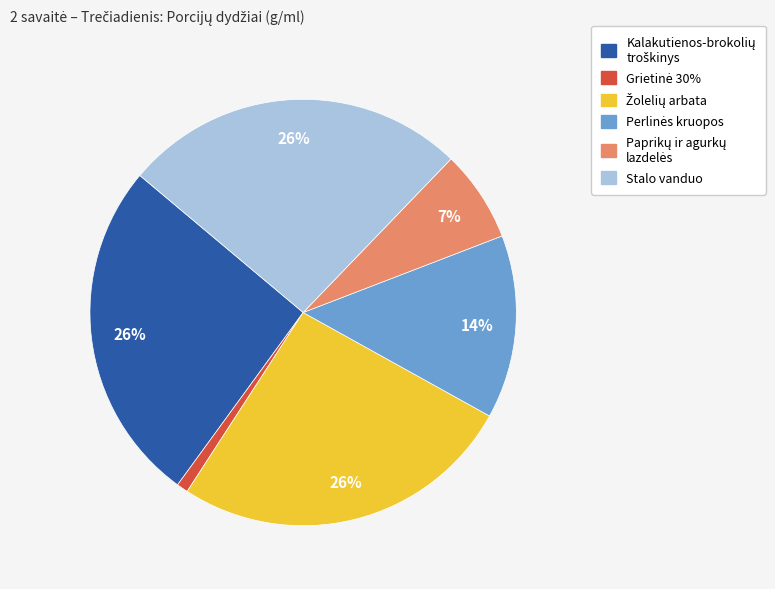

To the nearest percent, what is the difference between the largest and smallest slice percentages?

25%